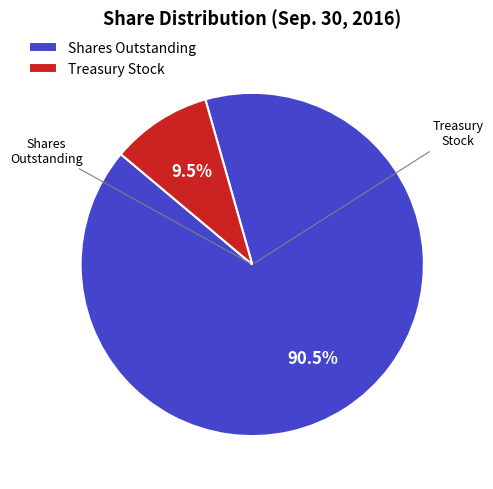

Rank the categories by value from highest to lowest.

Shares Outstanding, Treasury Stock